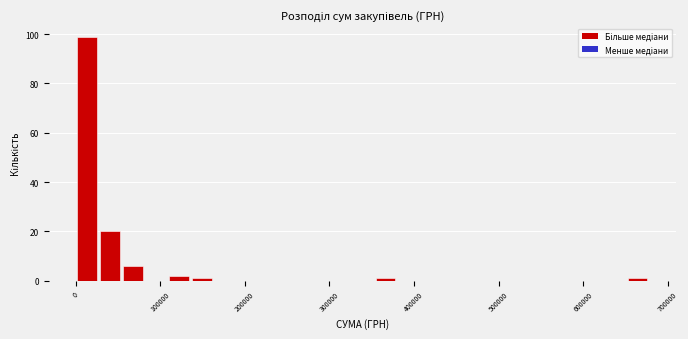

Read against the x-axis, roughly where is the centre of the tallest bar?

10000